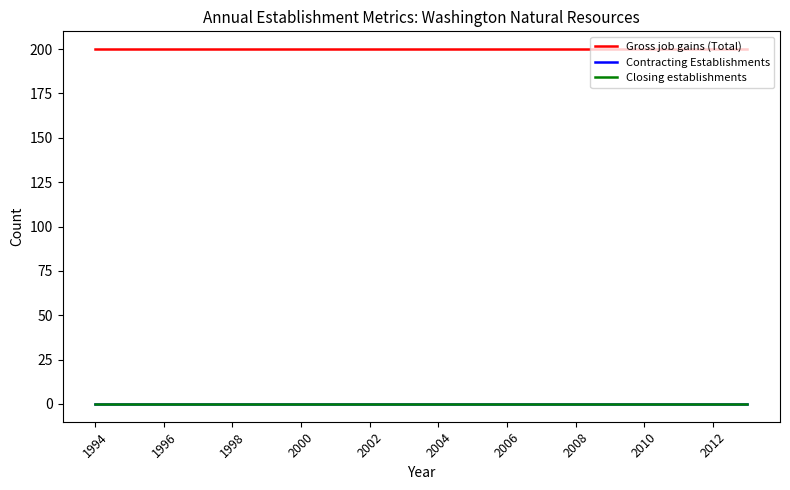

Reading left to right, list all the values displayed in this chart.

Gross job gains (Total): 200	200	200	200	200	200	200	200	200	200	200	200	200	200	200	200	200	200	200	200
Contracting Establishments: 0	0	0	0	0	0	0	0	0	0	0	0	0	0	0	0	0	0	0	0
Closing establishments: 0	0	0	0	0	0	0	0	0	0	0	0	0	0	0	0	0	0	0	0